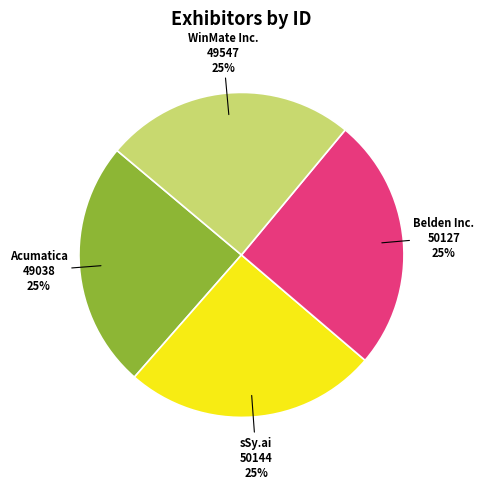

To the nearest percent, what portion does sSy.ai represent?

25%